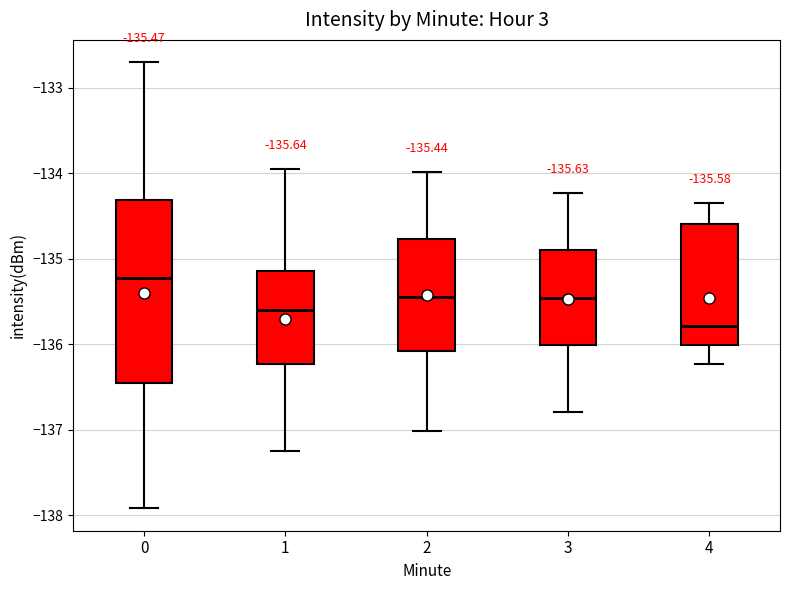

Which box has the highest median line?

0